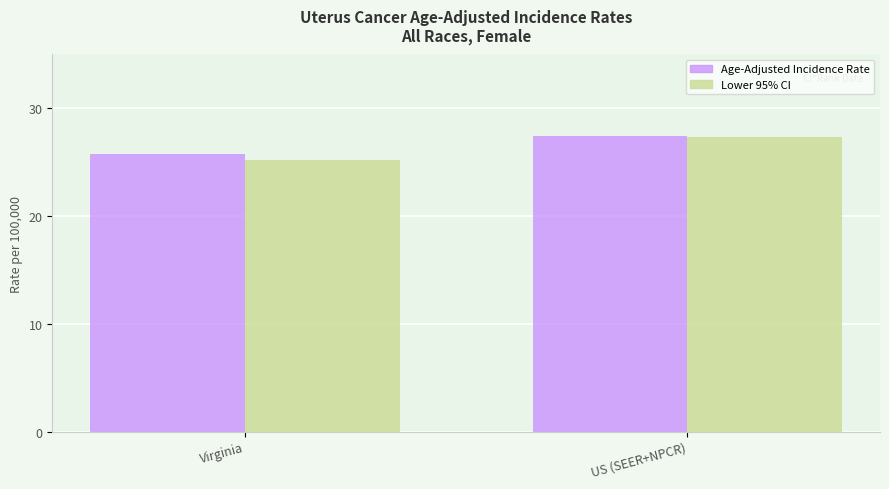

What is the label of the 2nd bar from the right?

Virginia